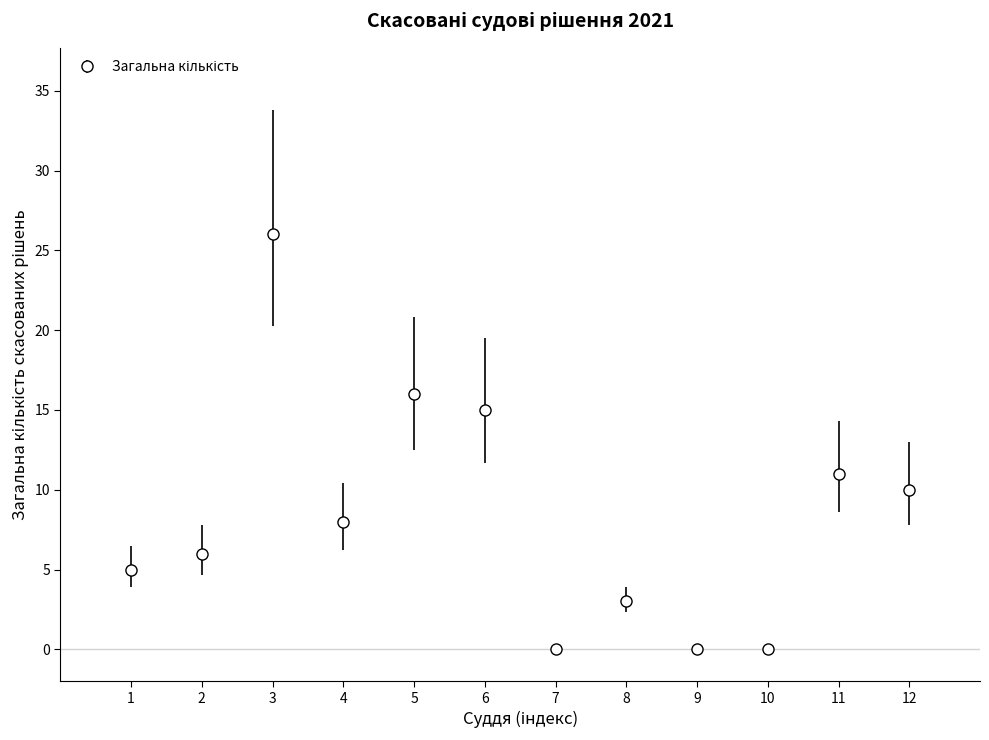

What is the ratio of the value at 11 to the value at 3?

0.4